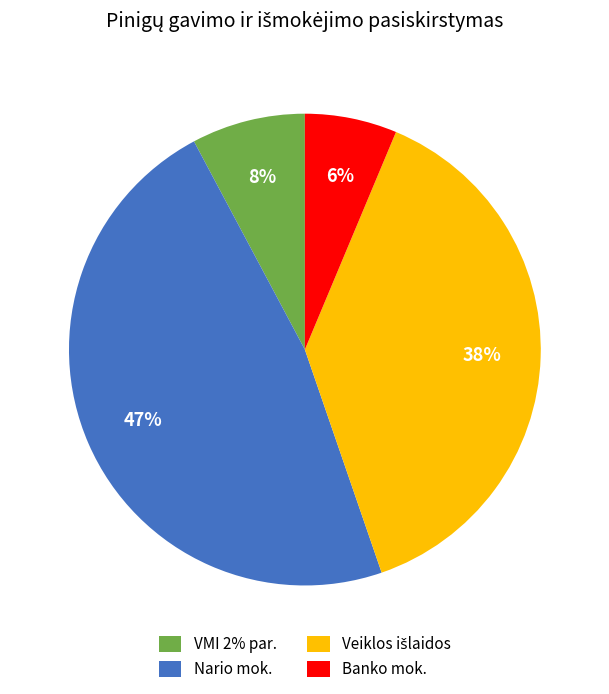

Which slice is the largest?

Nario mok.